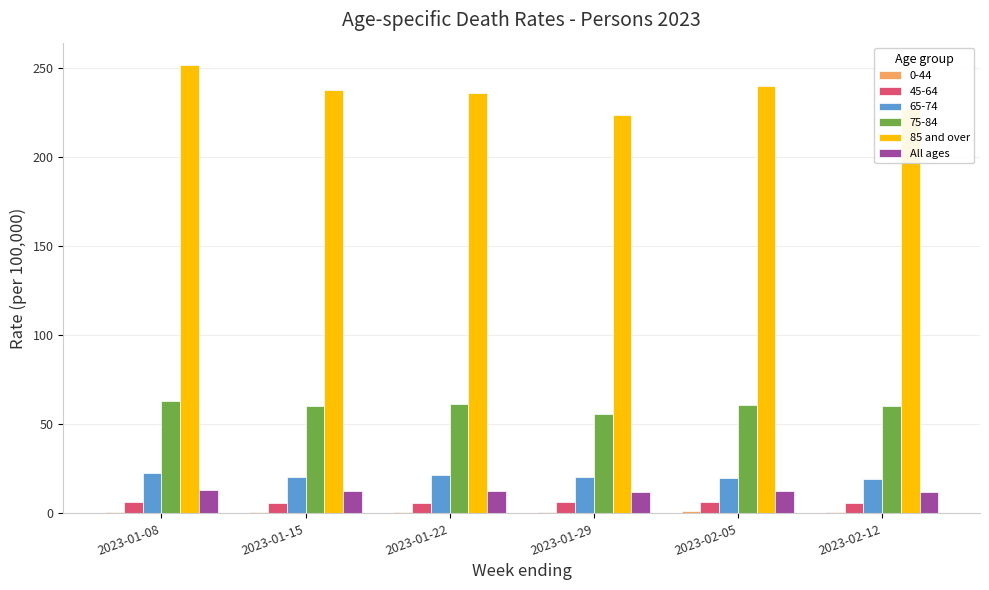

Which series has the largest range (max minus min)?

85 and over